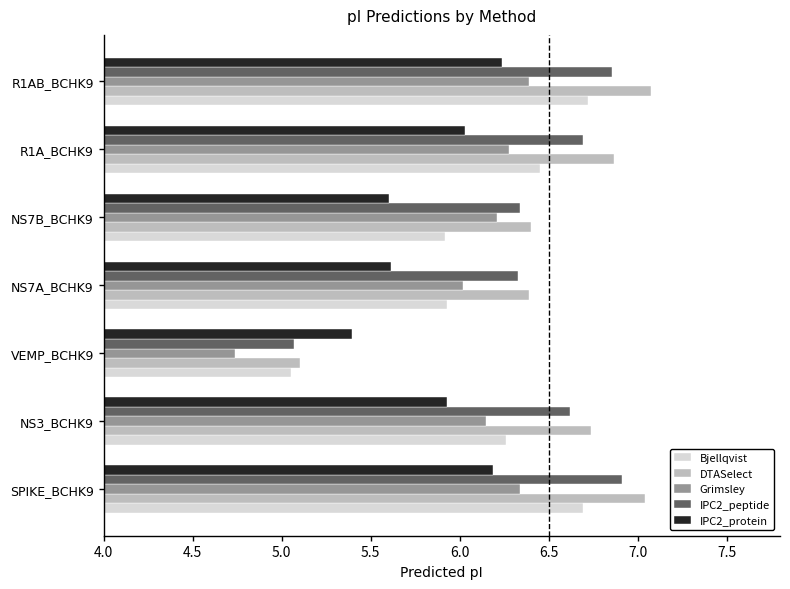

Is the value of Grimsley at VEMP_BCHK9 greater than the value of IPC2_protein at NS3_BCHK9?

No